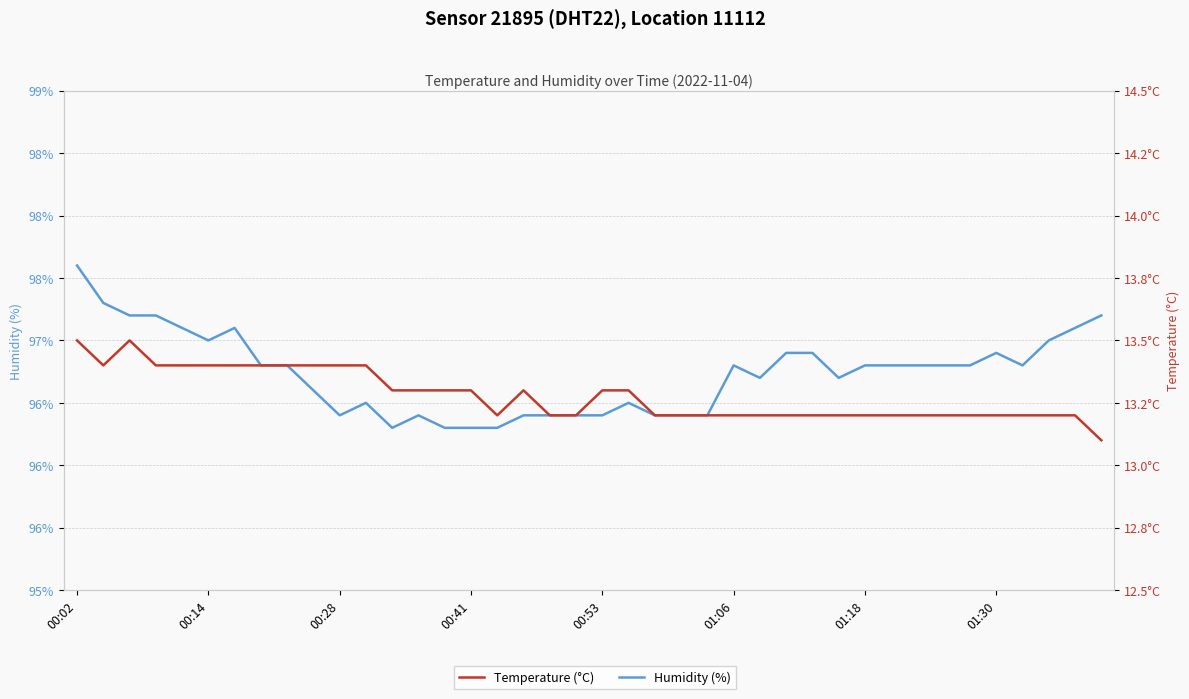

Which series has the largest total across all categories?

Humidity (%)